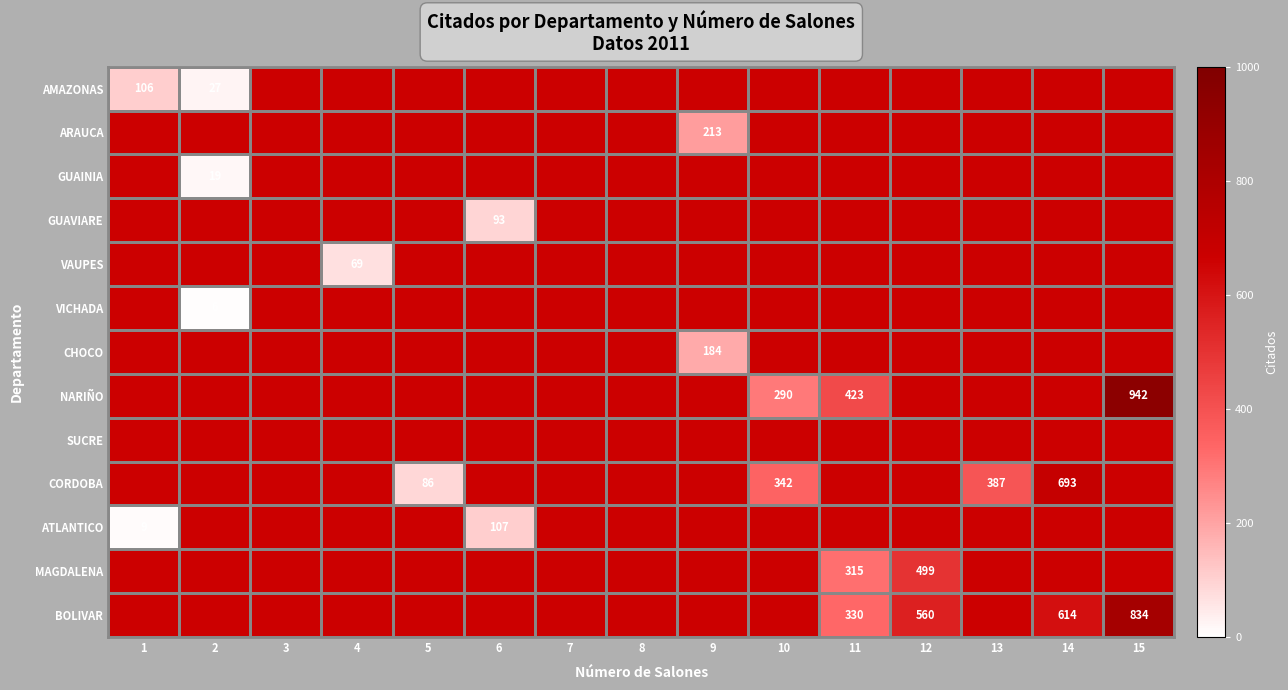

What is the greatest value displayed?

942.0